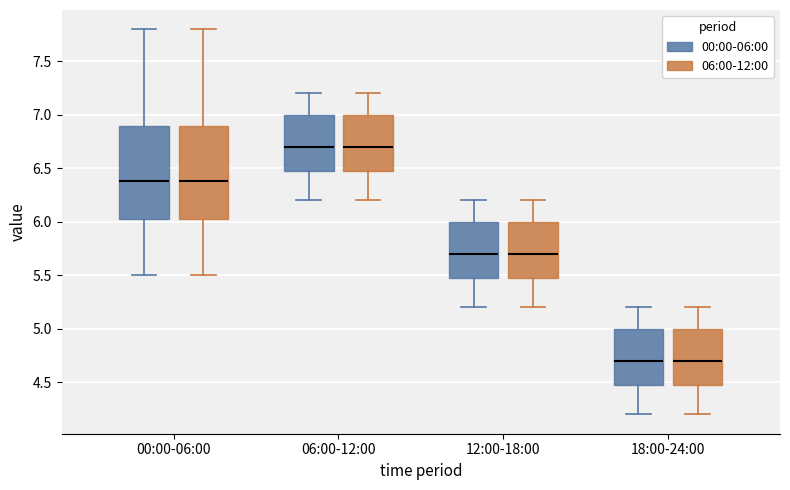

Reading left to right, transcribe this box plot: for each box, give where its median line is, the range the box spans, and where its two whiskers end, as read against the y-axis. The values are not printed on the chart, so give them approximately, as read against the axis.

00:00-06:00 (00:00-06:00): median 6.40, box 6.05 to 6.90, whiskers 5.50 to 7.80
00:00-06:00 (06:00-12:00): median 6.40, box 6.05 to 6.90, whiskers 5.50 to 7.80
06:00-12:00 (00:00-06:00): median 6.70, box 6.50 to 7.00, whiskers 6.20 to 7.20
06:00-12:00 (06:00-12:00): median 6.70, box 6.50 to 7.00, whiskers 6.20 to 7.20
12:00-18:00 (00:00-06:00): median 5.70, box 5.50 to 6.00, whiskers 5.20 to 6.20
12:00-18:00 (06:00-12:00): median 5.70, box 5.50 to 6.00, whiskers 5.20 to 6.20
18:00-24:00 (00:00-06:00): median 4.70, box 4.50 to 5.00, whiskers 4.20 to 5.20
18:00-24:00 (06:00-12:00): median 4.70, box 4.50 to 5.00, whiskers 4.20 to 5.20